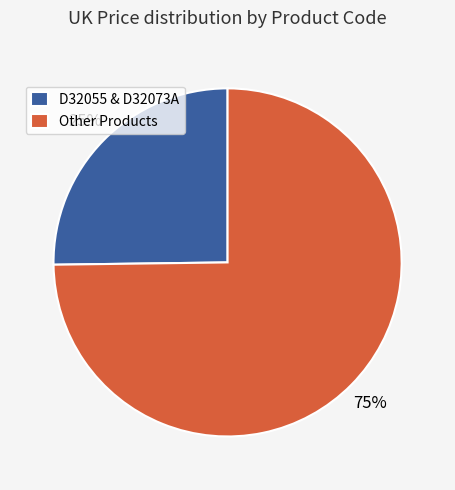

Is it true that D32055 & D32073A is 25% of the pie?

True